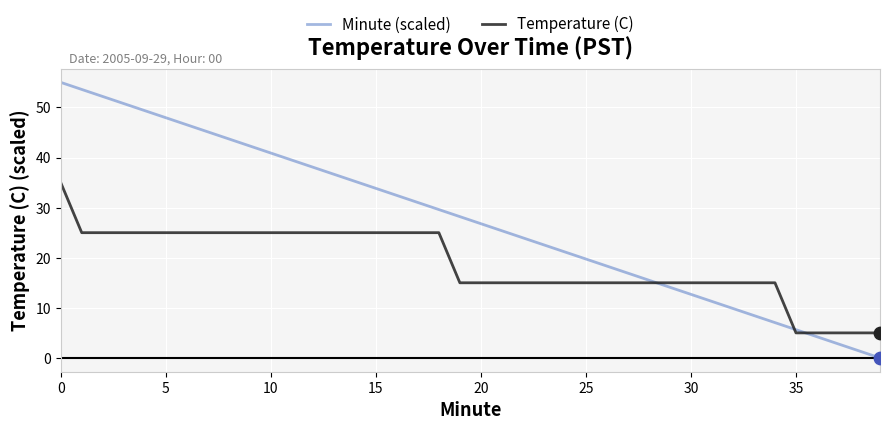

What are all the series names shown in the legend?

Minute (scaled), Temperature (C)